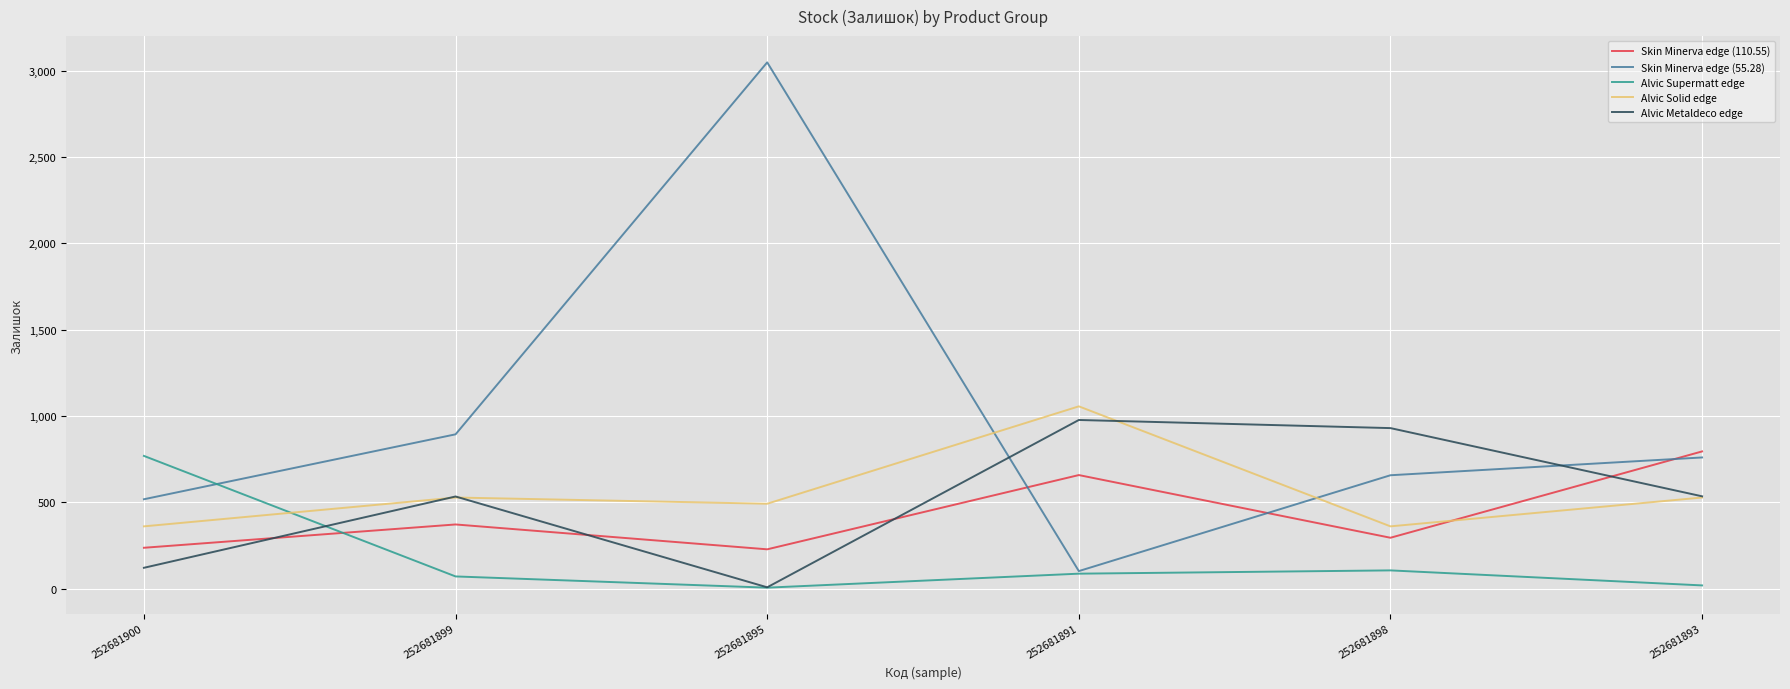

Which series has the widest spread of values?

Skin Minerva edge (55.28)